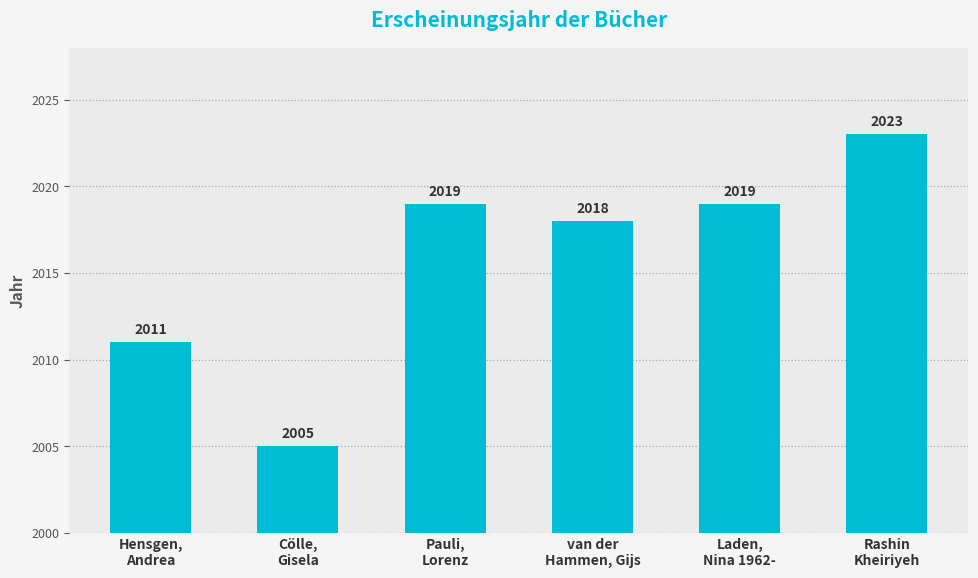

What is the label of the 1st bar from the left?

Hensgen,
Andrea